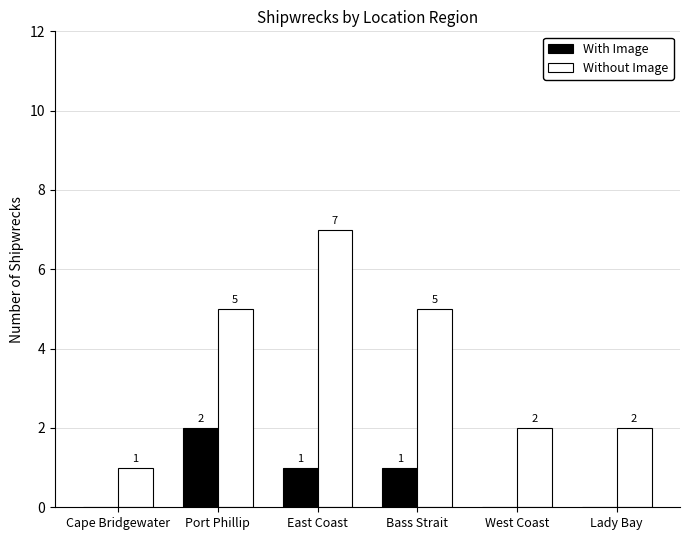

Reading right to left, transcribe all the data shown in this chart.

With Image: Lady Bay=0	West Coast=0	Bass Strait=1	East Coast=1	Port Phillip=2	Cape Bridgewater=0
Without Image: Lady Bay=2	West Coast=2	Bass Strait=5	East Coast=7	Port Phillip=5	Cape Bridgewater=1